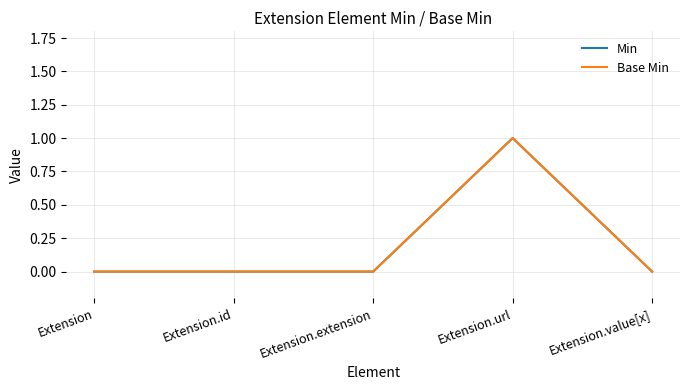

Does the chart have visible grid lines?

Yes